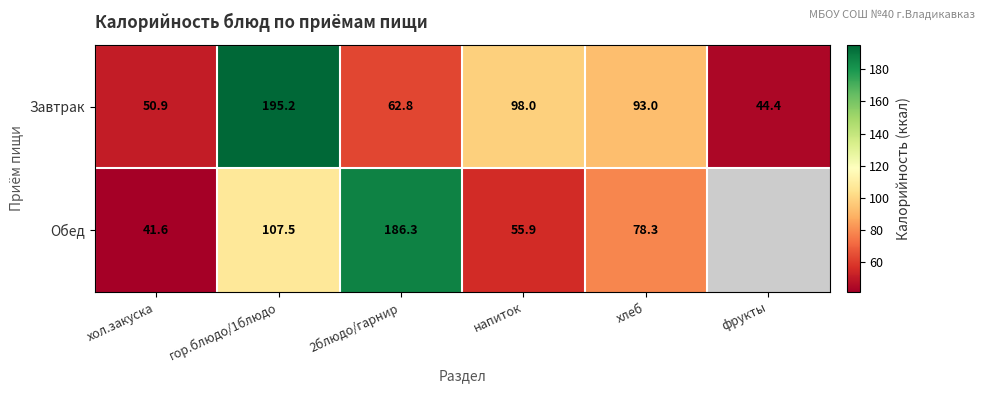

What is the minimum value shown in the chart?

41.6